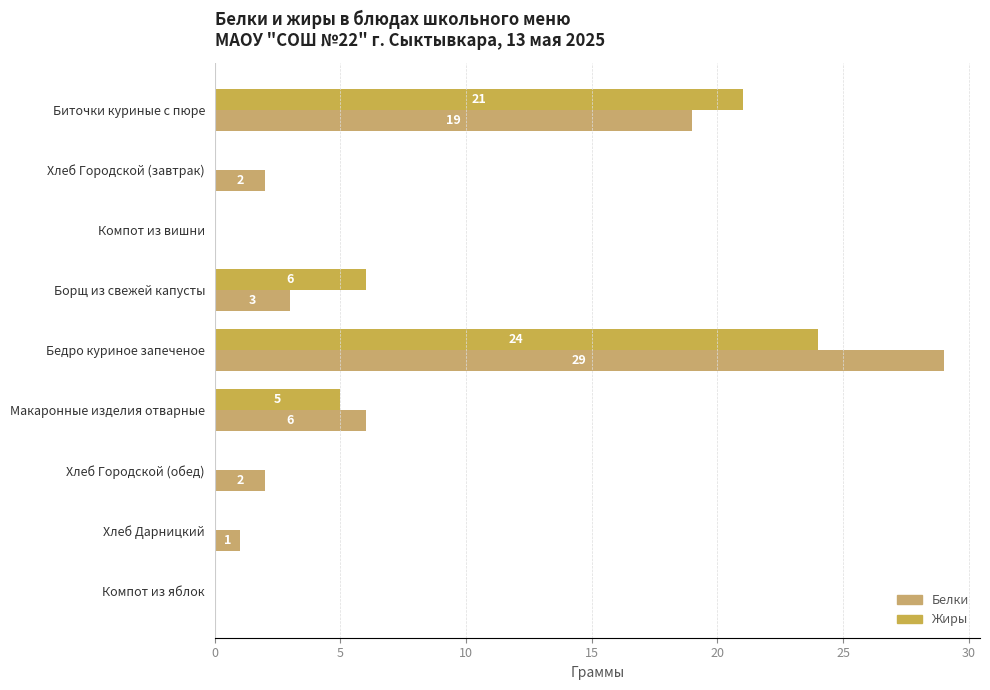

Reading left to right, transcribe all the data shown in this chart.

Белки: 19	2	0	3	29	6	2	1	0
Жиры: 21	0	0	6	24	5	0	0	0